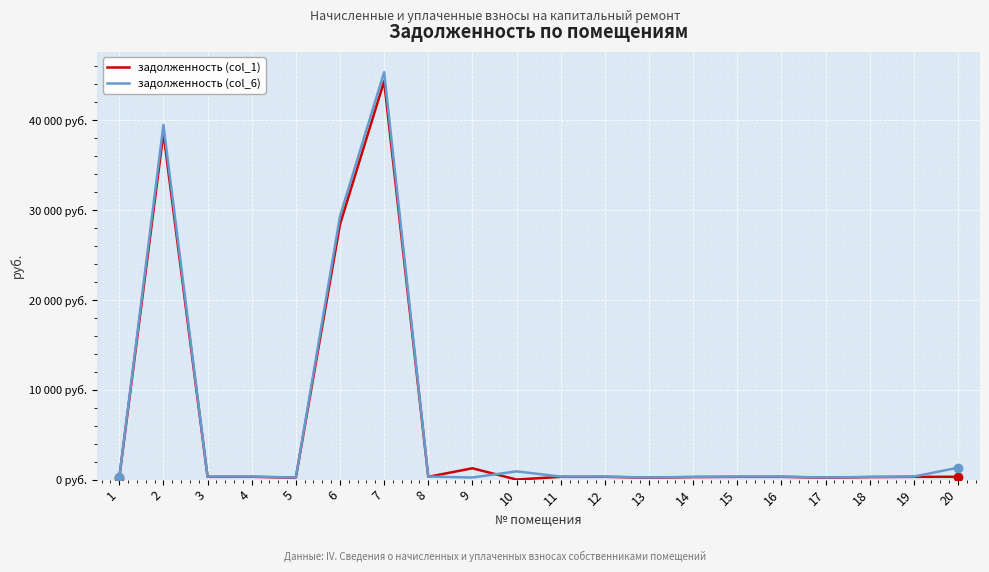

Which series changed the most between 3 and 11?

задолженность (col_6)